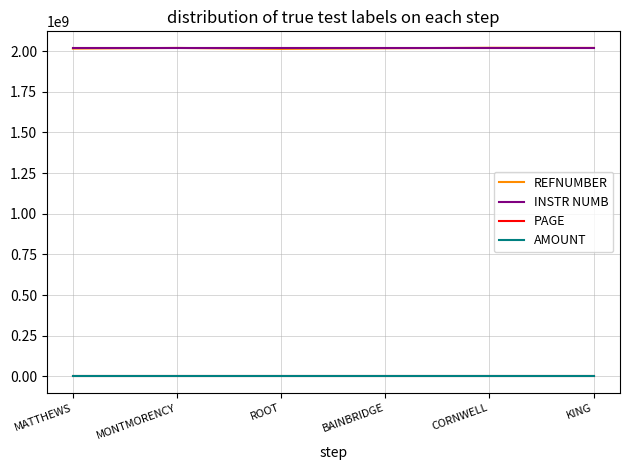

Rank the series by their maximum value, from lowest to highest.

PAGE, AMOUNT, REFNUMBER, INSTR NUMB